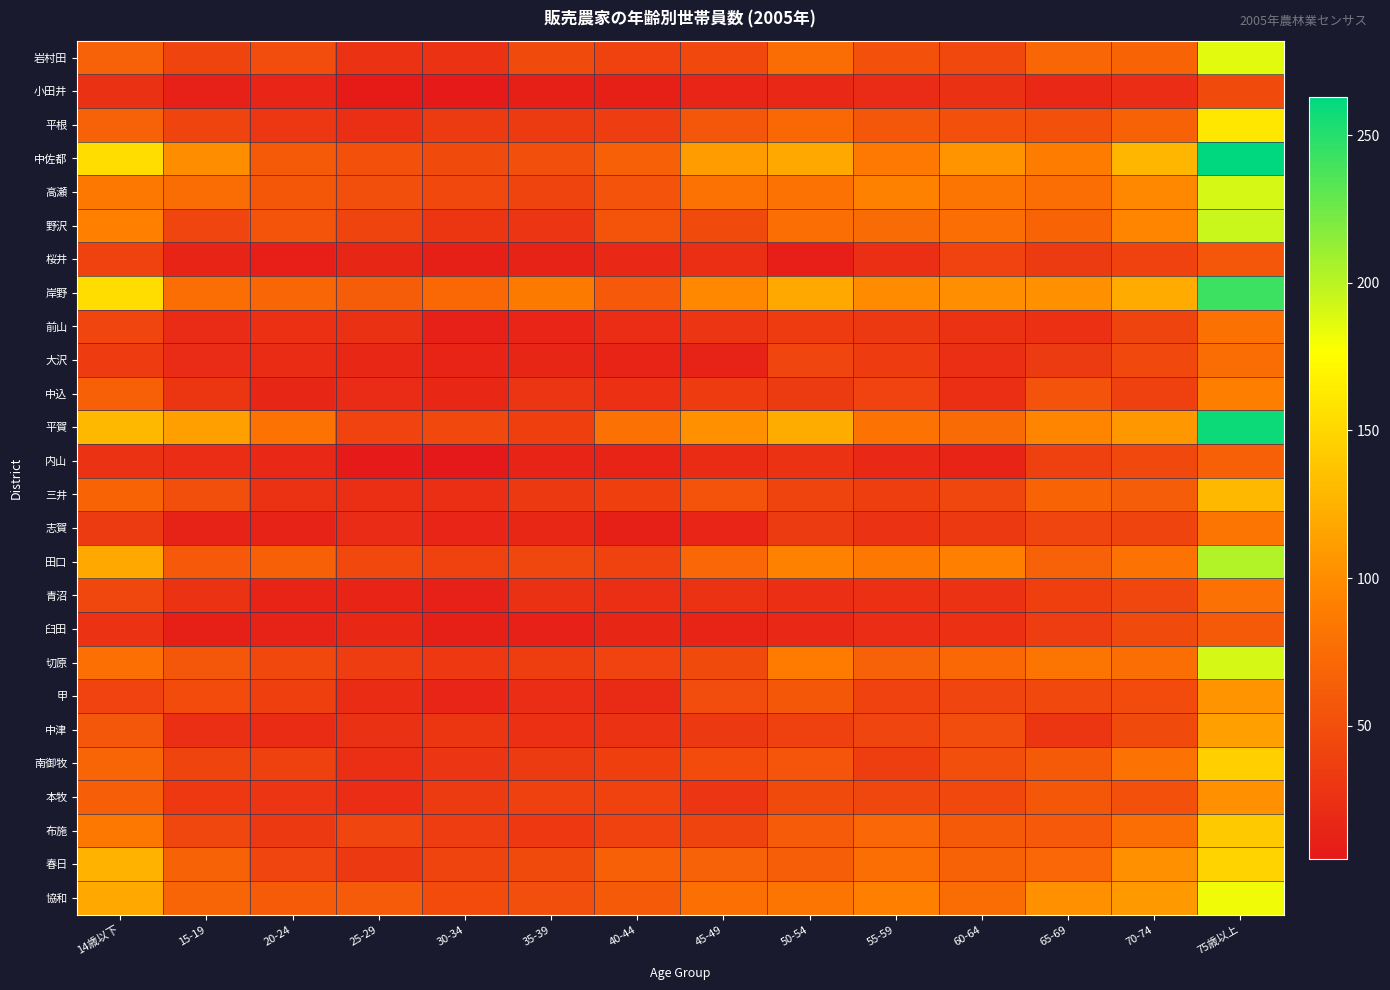

Rank the series at 50-54 from lowest to highest value.

桜井, 小田井, 臼田, 青沼, 内山, 中込, 志賀, 前山, 中津, 三井, 大沢, 本牧, 南御牧, 甲, 布施, 春日, 平根, 岩村田, 野沢, 高瀬, 協和, 切原, 田口, 中佐都, 岸野, 平賀